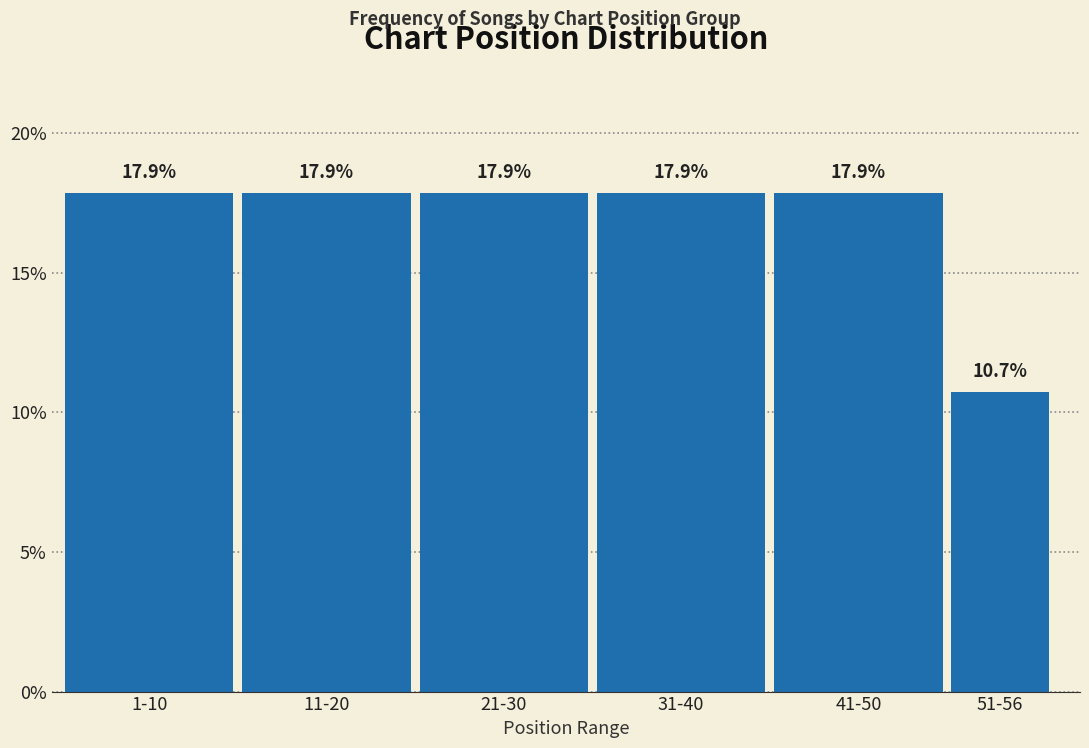

Reading right to left, what are all the values shown in this chart?

10.7	17.9	17.9	17.9	17.9	17.9